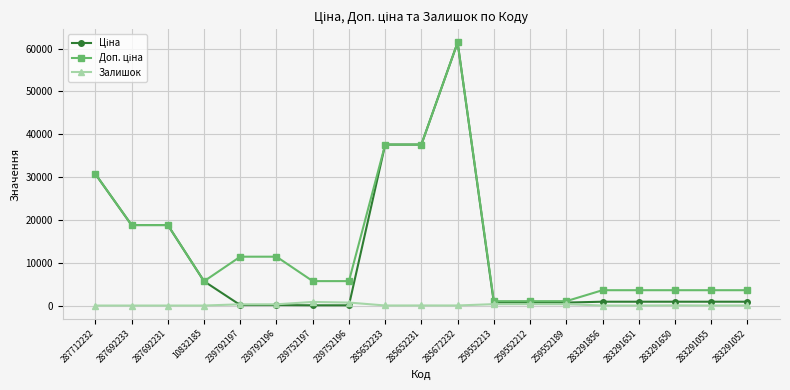

How many distinct data groups are displayed?

3